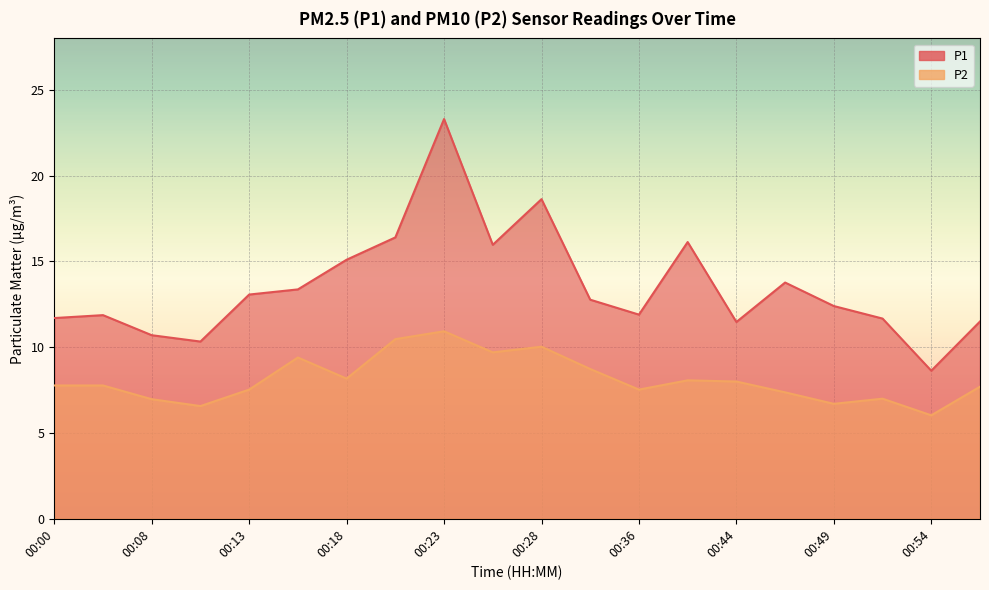

How many lines are shown in the chart?

2